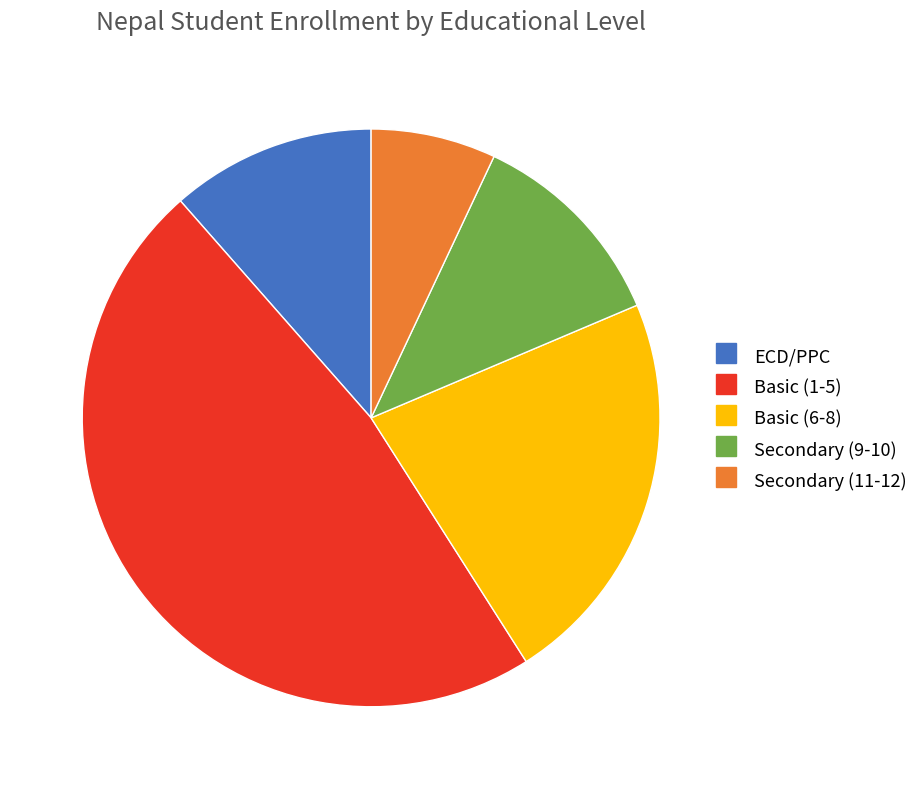

Which category has the biggest portion of the pie?

Basic (1-5)